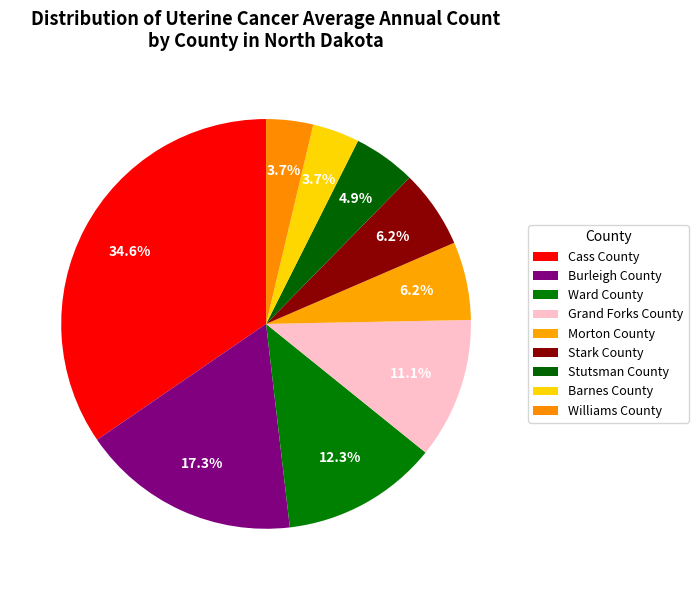

Count the number of slices in the pie.

9